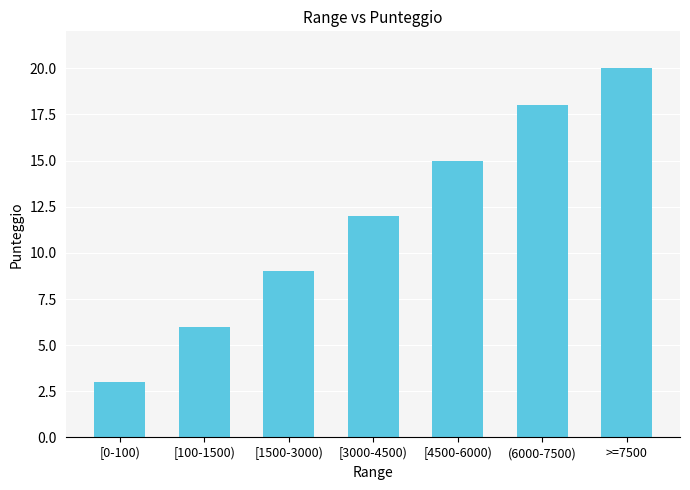

What is the label of the 6th bar from the right?

[100-1500)